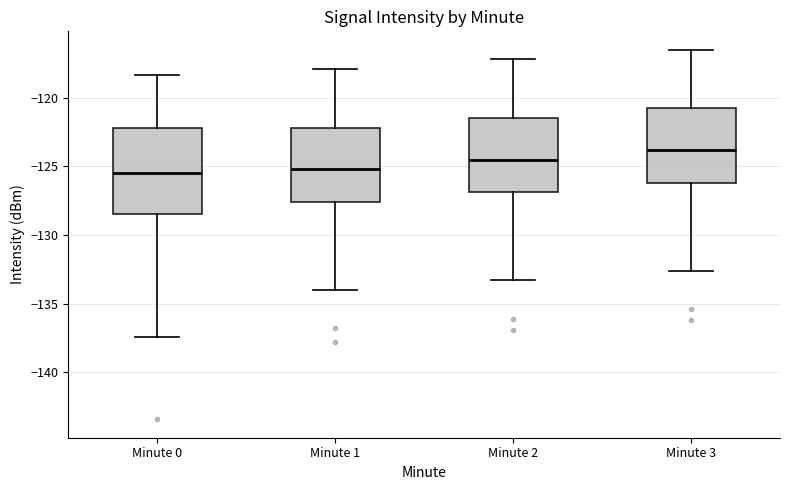

Which box is the tallest, from its lower edge to its upper edge?

Minute 0